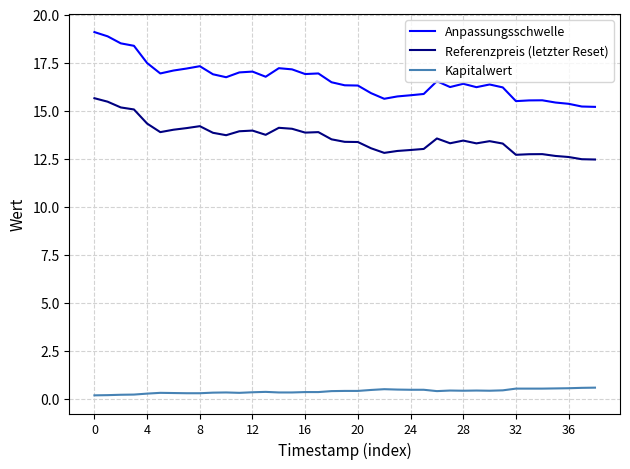

At how many categories does at least one series exceed 5?

39